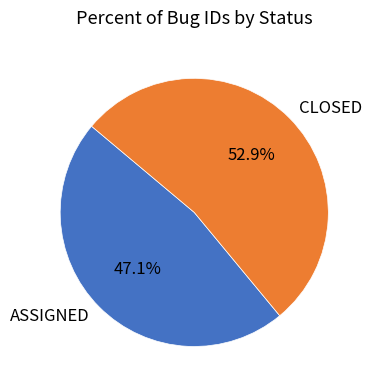

Which category has the biggest portion of the pie?

CLOSED